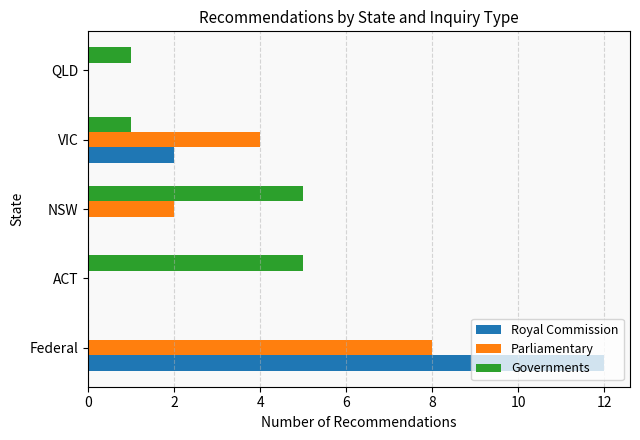

How many series are shown in this chart?

3